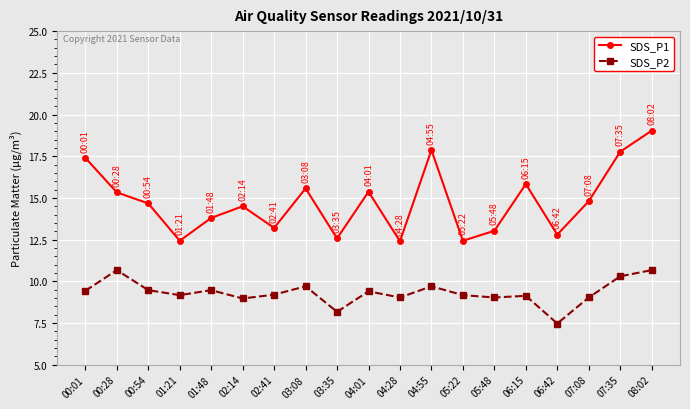

List the series in order of their overall mean, highest first.

SDS_P1, SDS_P2